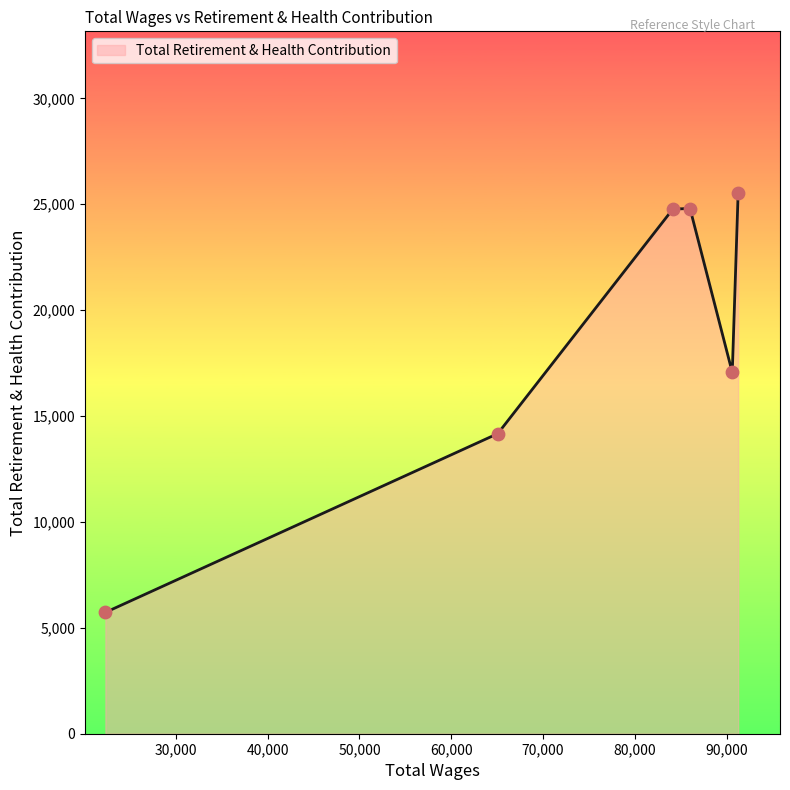

What is the sum of all values?

112031